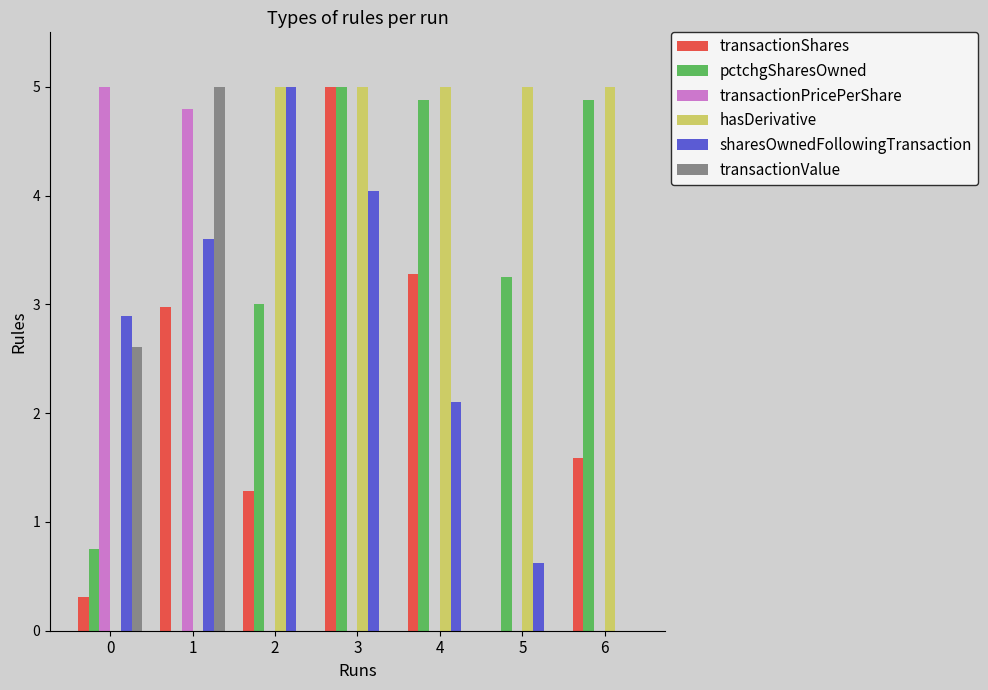

The transactionValue series shows 1.5 at 5. True or false?

False